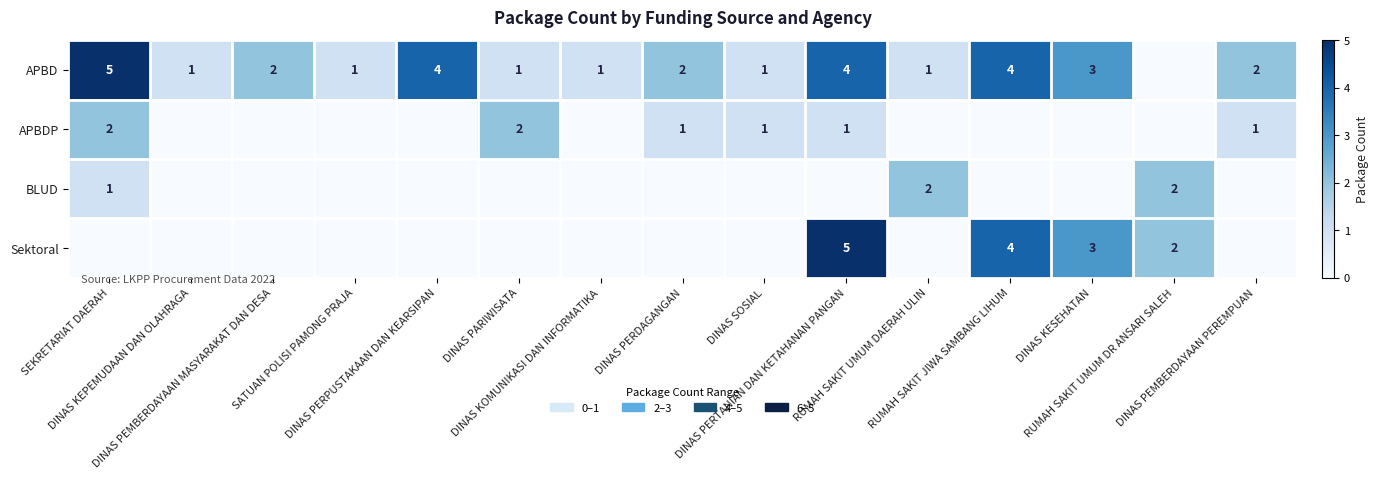

How many data points in APBDP are above 0?

6